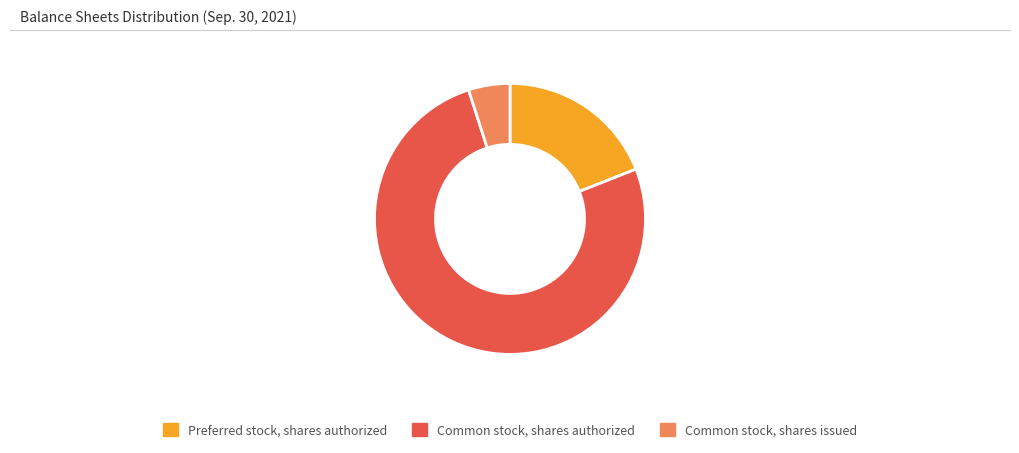

Rank the categories by value from lowest to highest.

Common stock, shares issued, Preferred stock, shares authorized, Common stock, shares authorized